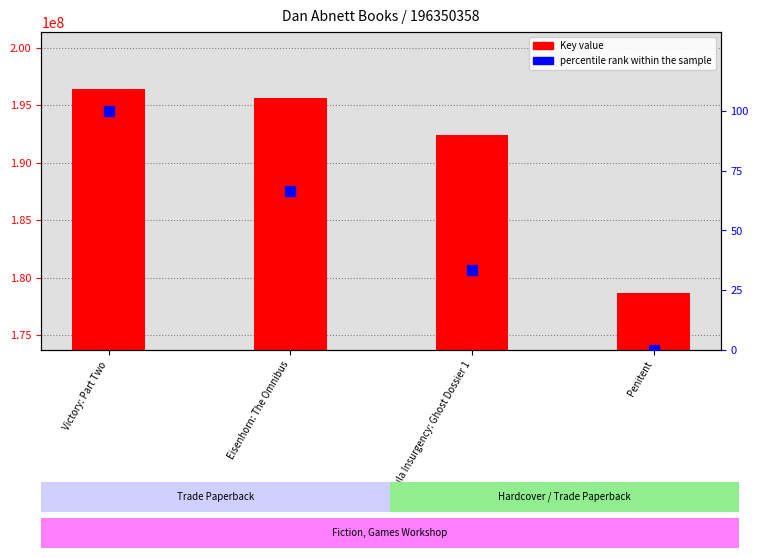

At how many categories does at least one series exceed 26813859?

4